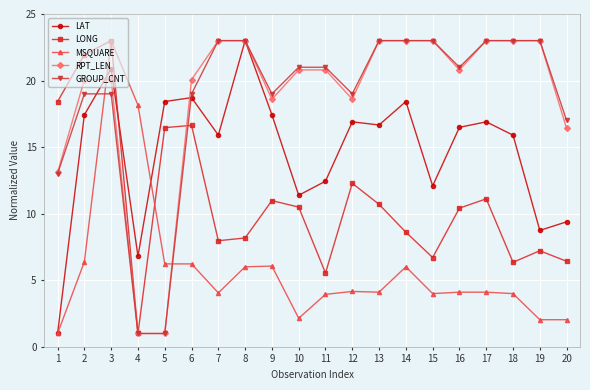

What is the difference between the highest and lowest values at 2?

15.6